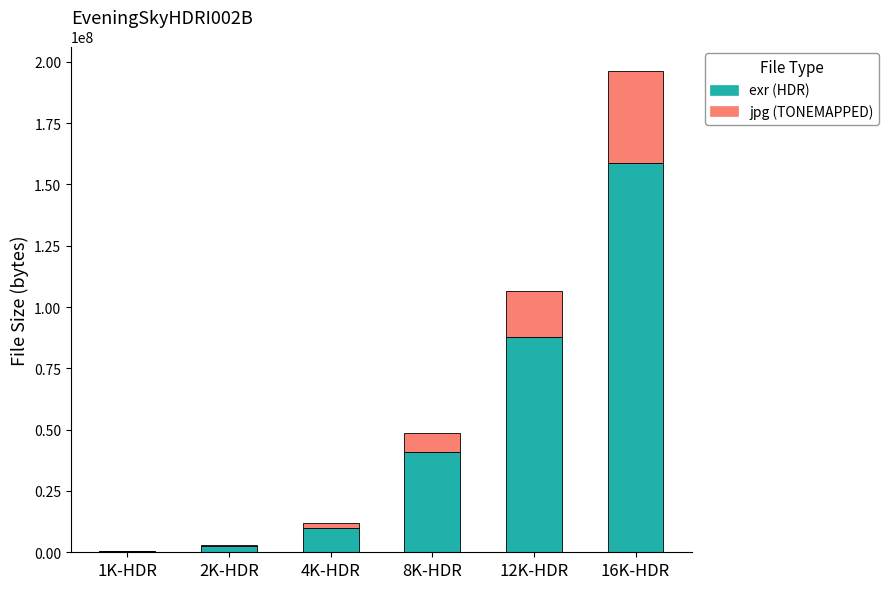

Reading left to right, transcribe the values for exr (HDR).

1K-HDR=599168	2K-HDR=2383542	4K-HDR=9977747	8K-HDR=40910726	12K-HDR=87924017	16K-HDR=158868118